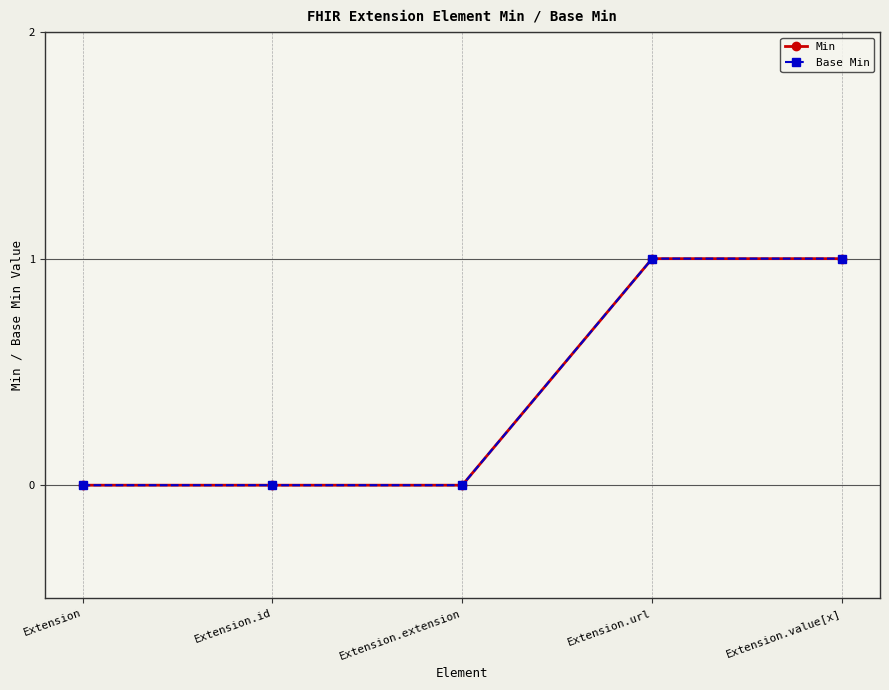

Is this an area chart (filled region under the line)?

No